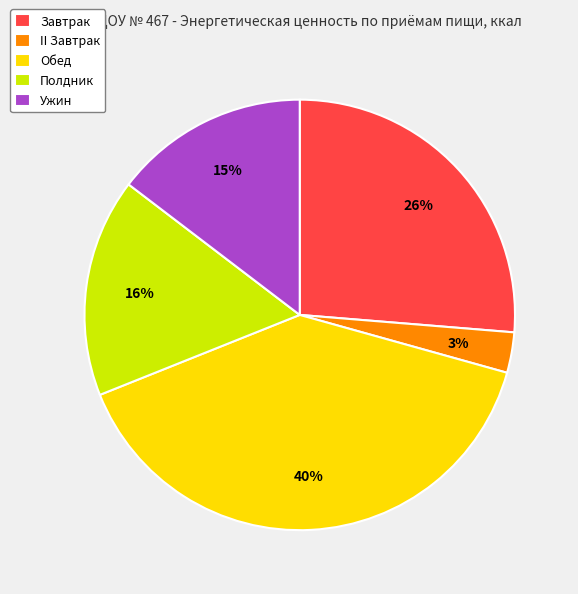

Is the sum of II Завтрак and Обед greater than half?

No